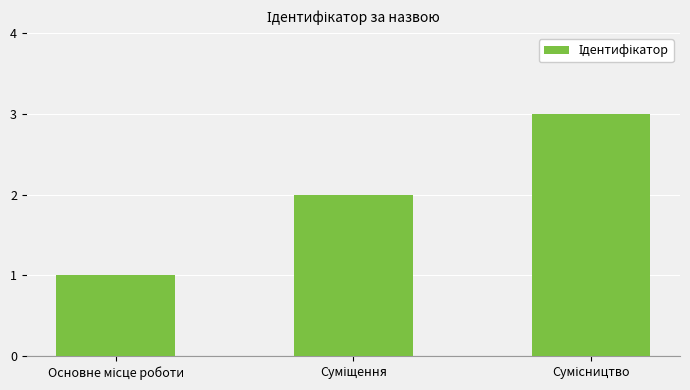

What is the sum of all values?

6